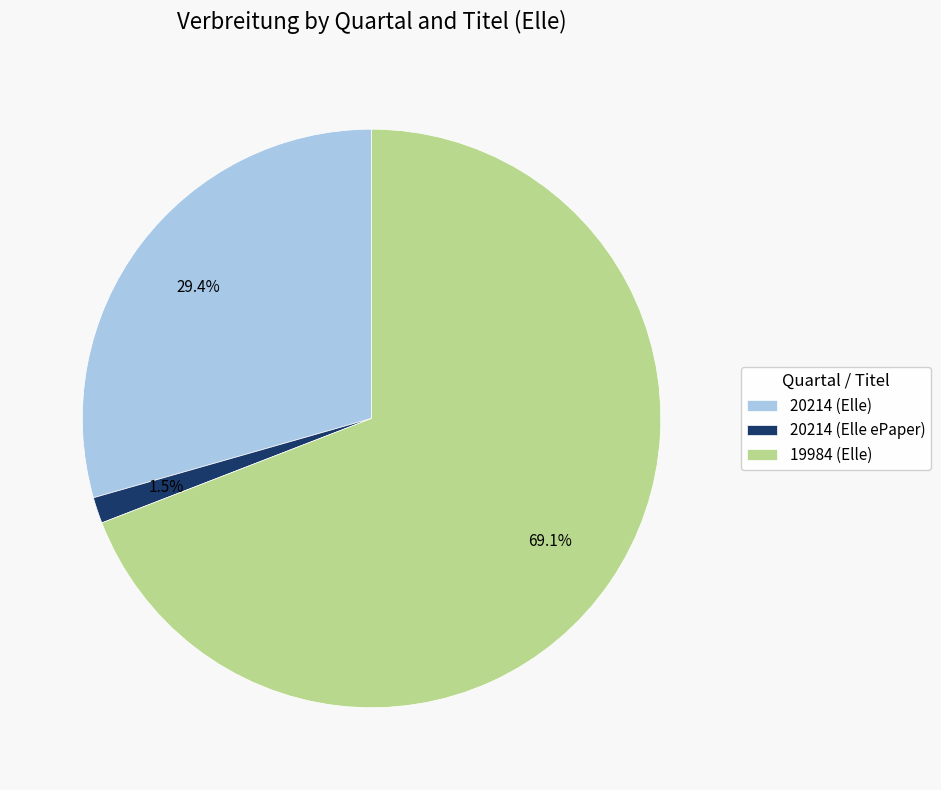

To the nearest percent, what is the average slice percentage?

33%